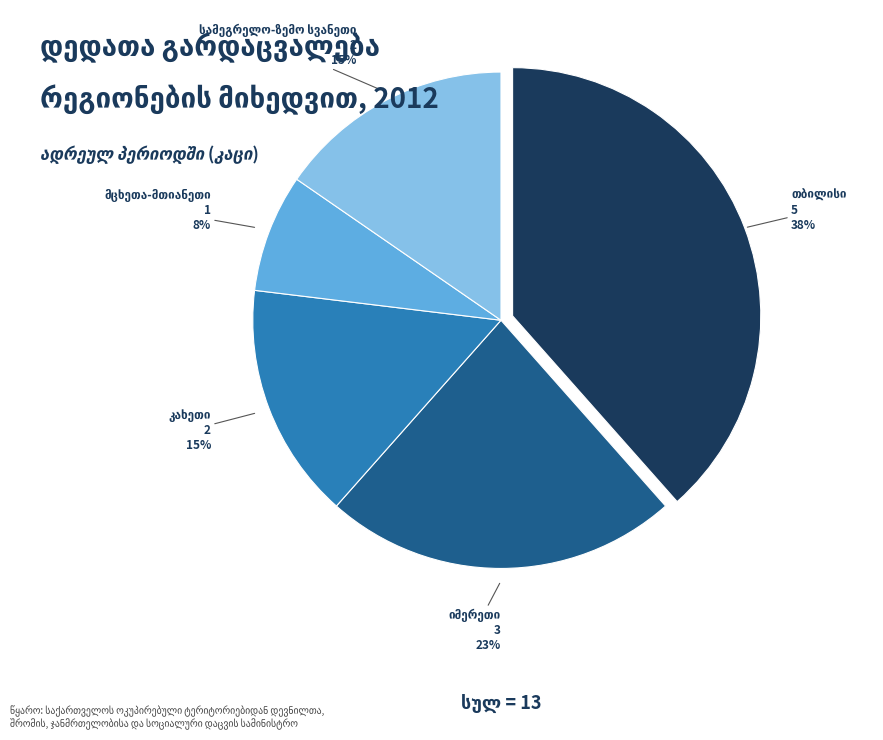

Is there any slice that represents more than half of the pie?

No